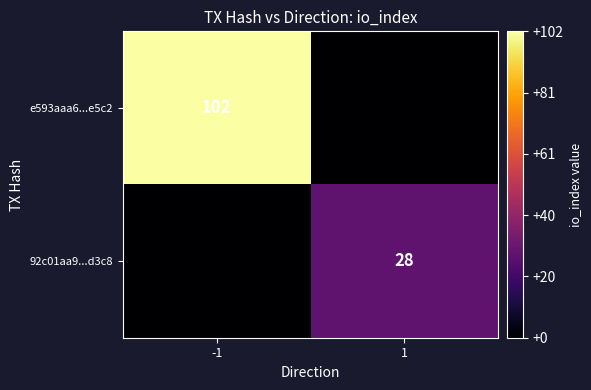

At which category is the sum across all series the highest?

-1